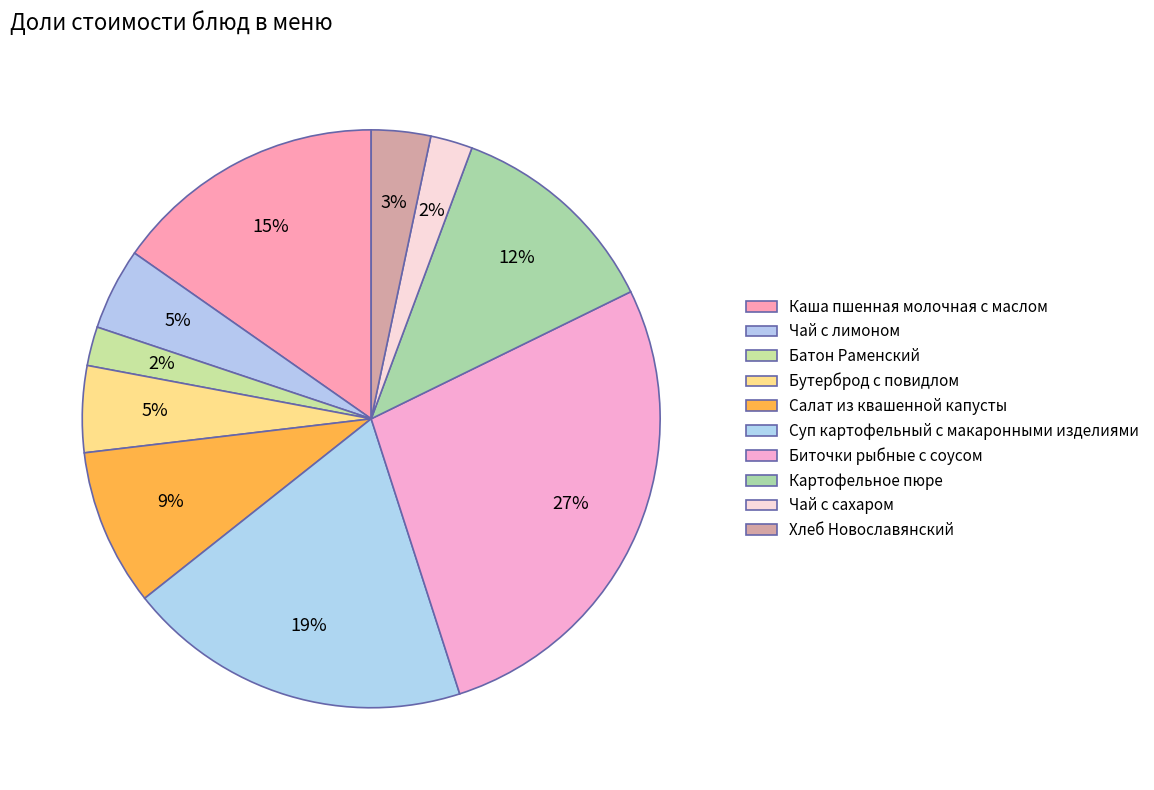

How many slices are in this pie chart?

10